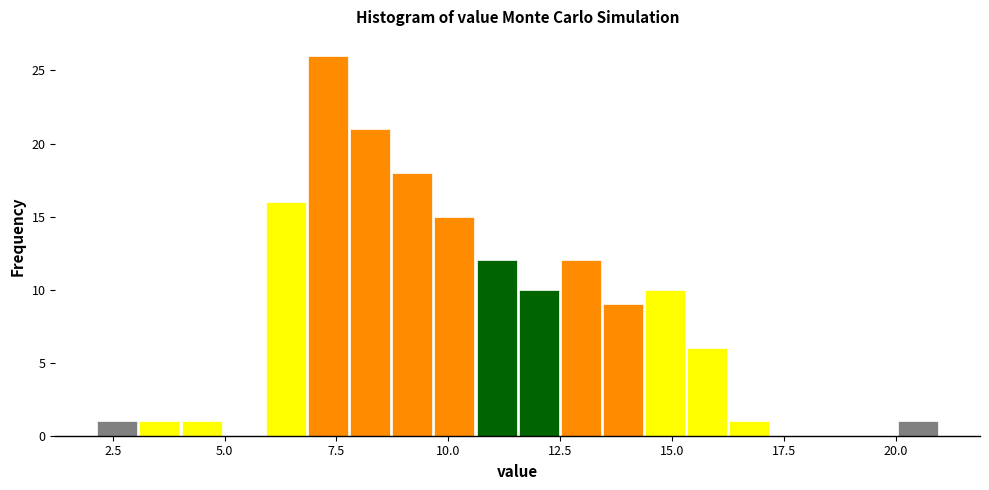

Read against the x-axis, roughly where is the centre of the tallest bar?

7.5